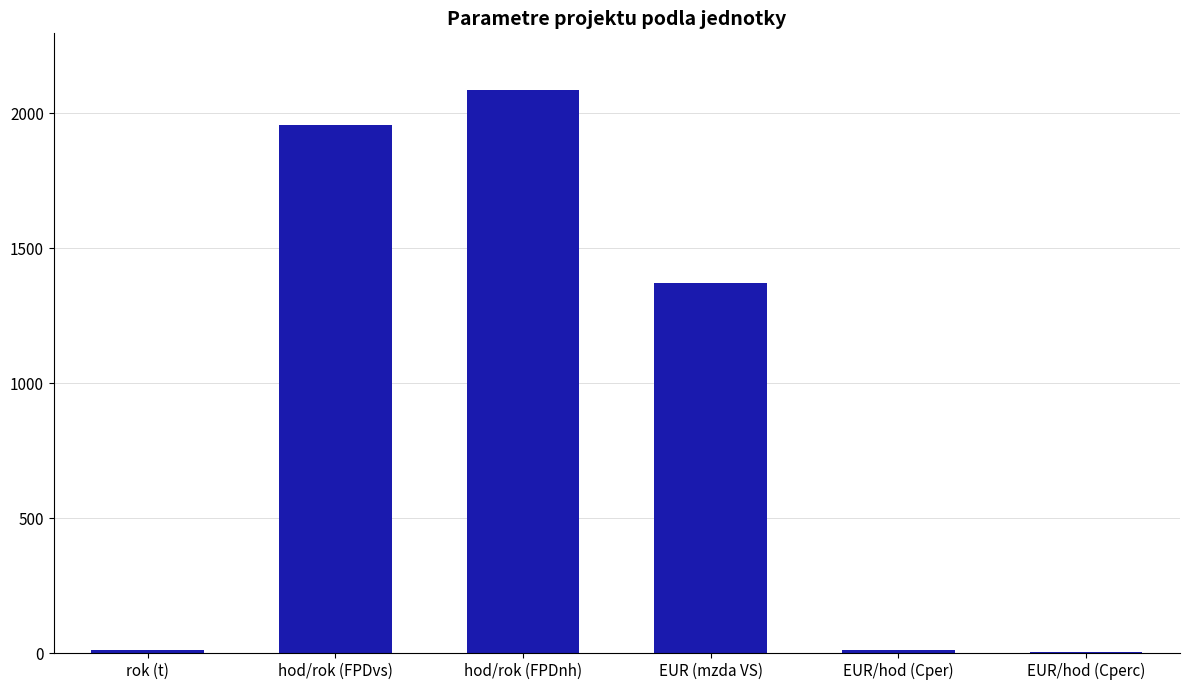

What is the approximate value at hod/rok (FPDnh)?

2088.0